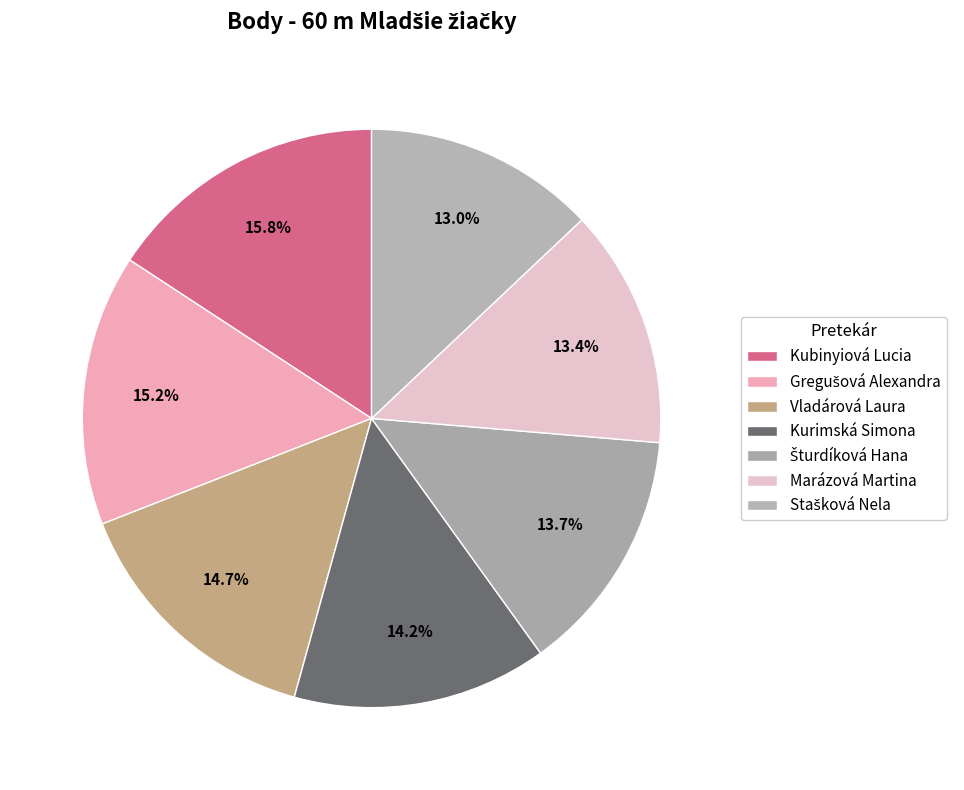

To the nearest percent, what percentage of the pie is Stašková Nela?

13%